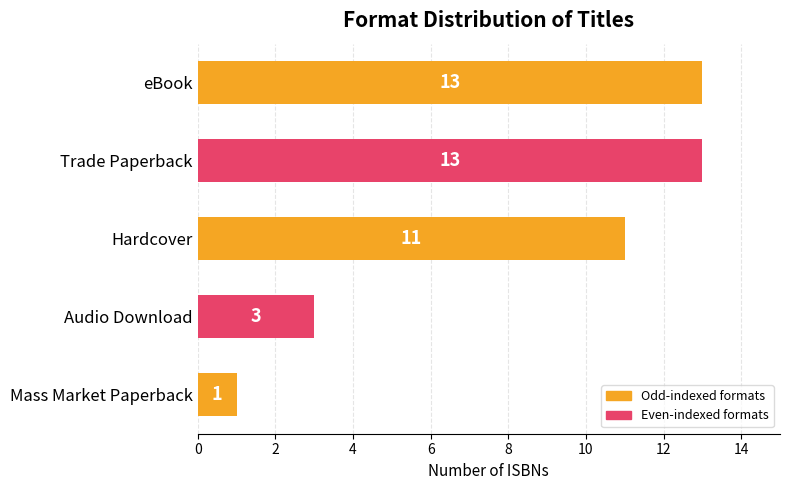

At which category does the chart reach its minimum across all series?

Mass Market Paperback